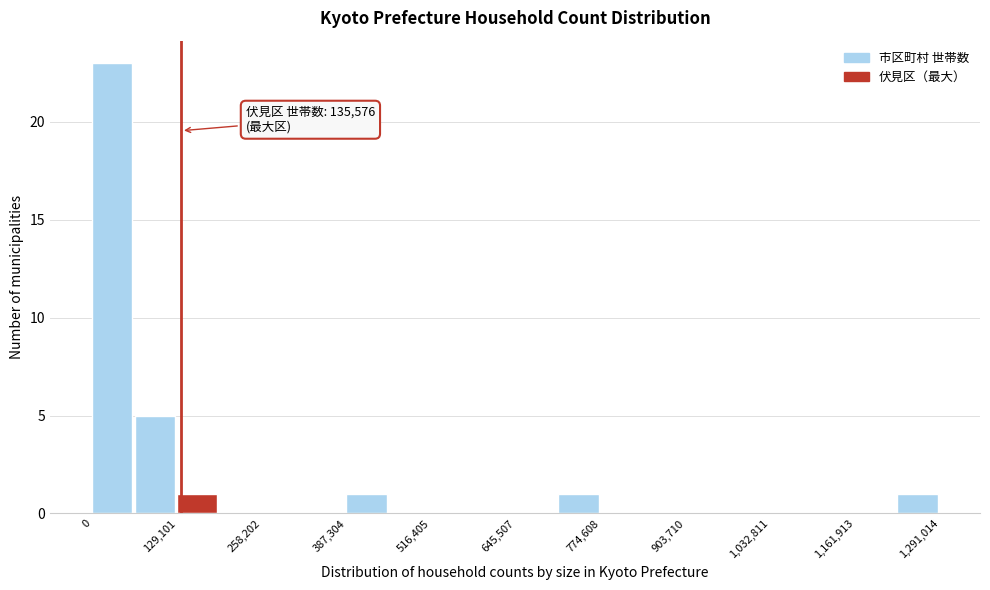

Read against the x-axis, roughly where is the centre of the tallest bar?

40000